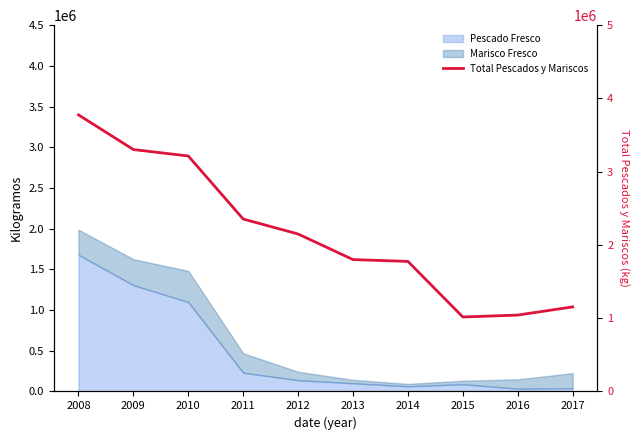

How many lines are shown in the chart?

1